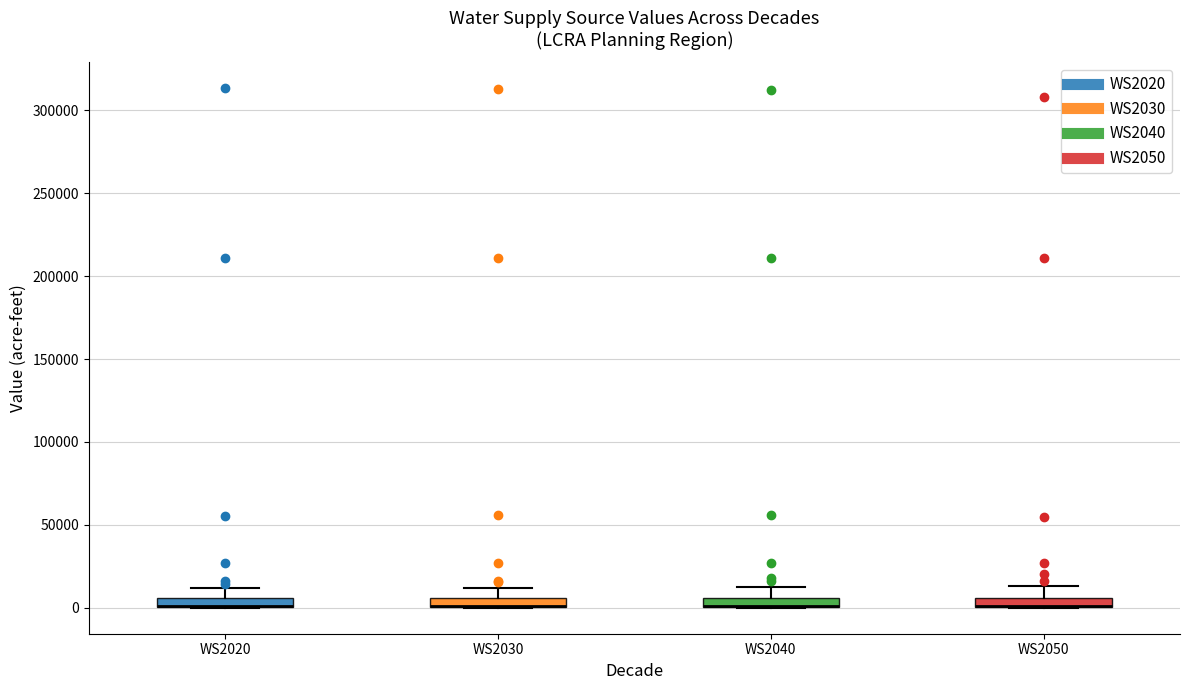

Where is the lower edge of the box for WS2040 on the y-axis? The values are not printed on the chart, so give them approximately, as read against the axis.

0